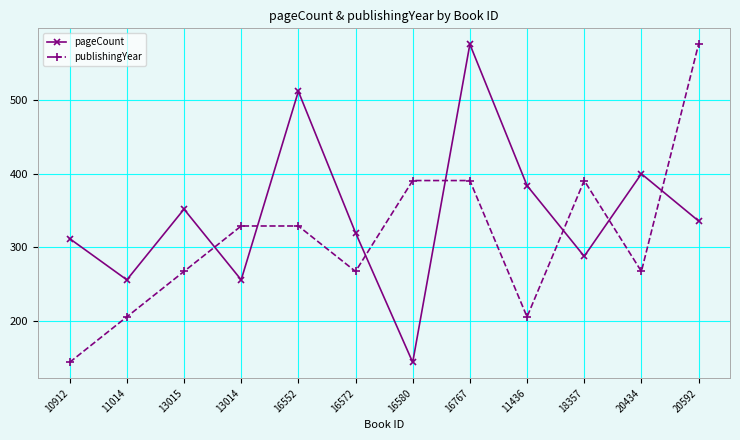

At which category is the sum across all series the highest?

16767